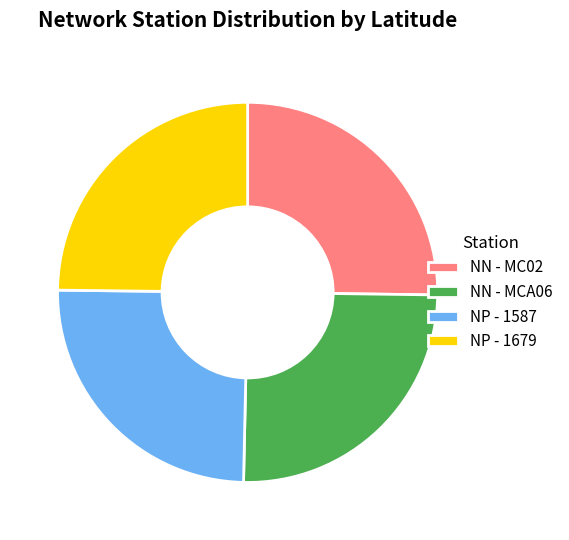

Is it true that NP - 1679 is 25% of the pie?

True